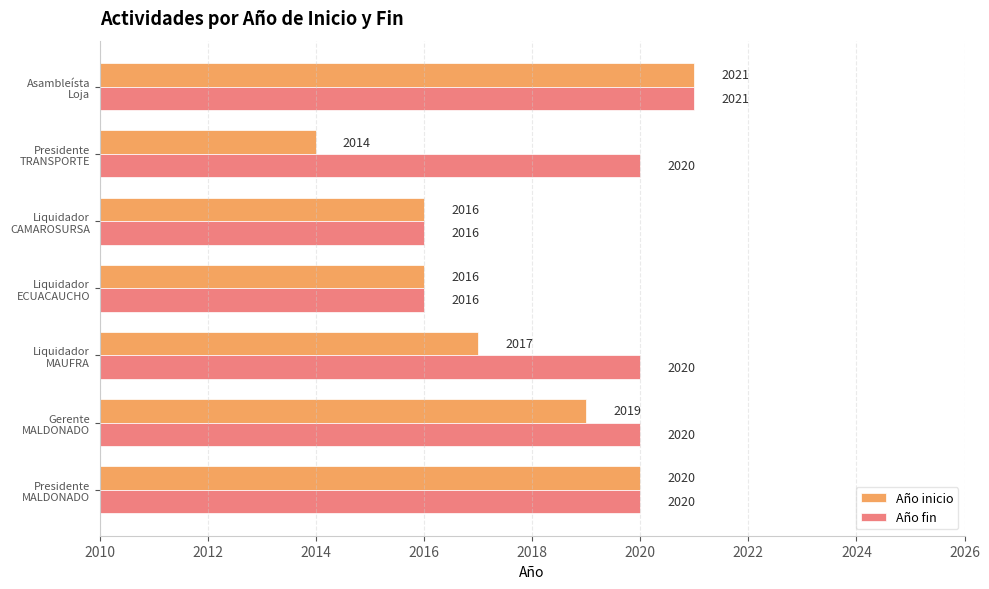

Count the Año inicio values in the range 2016 to 2020.

5